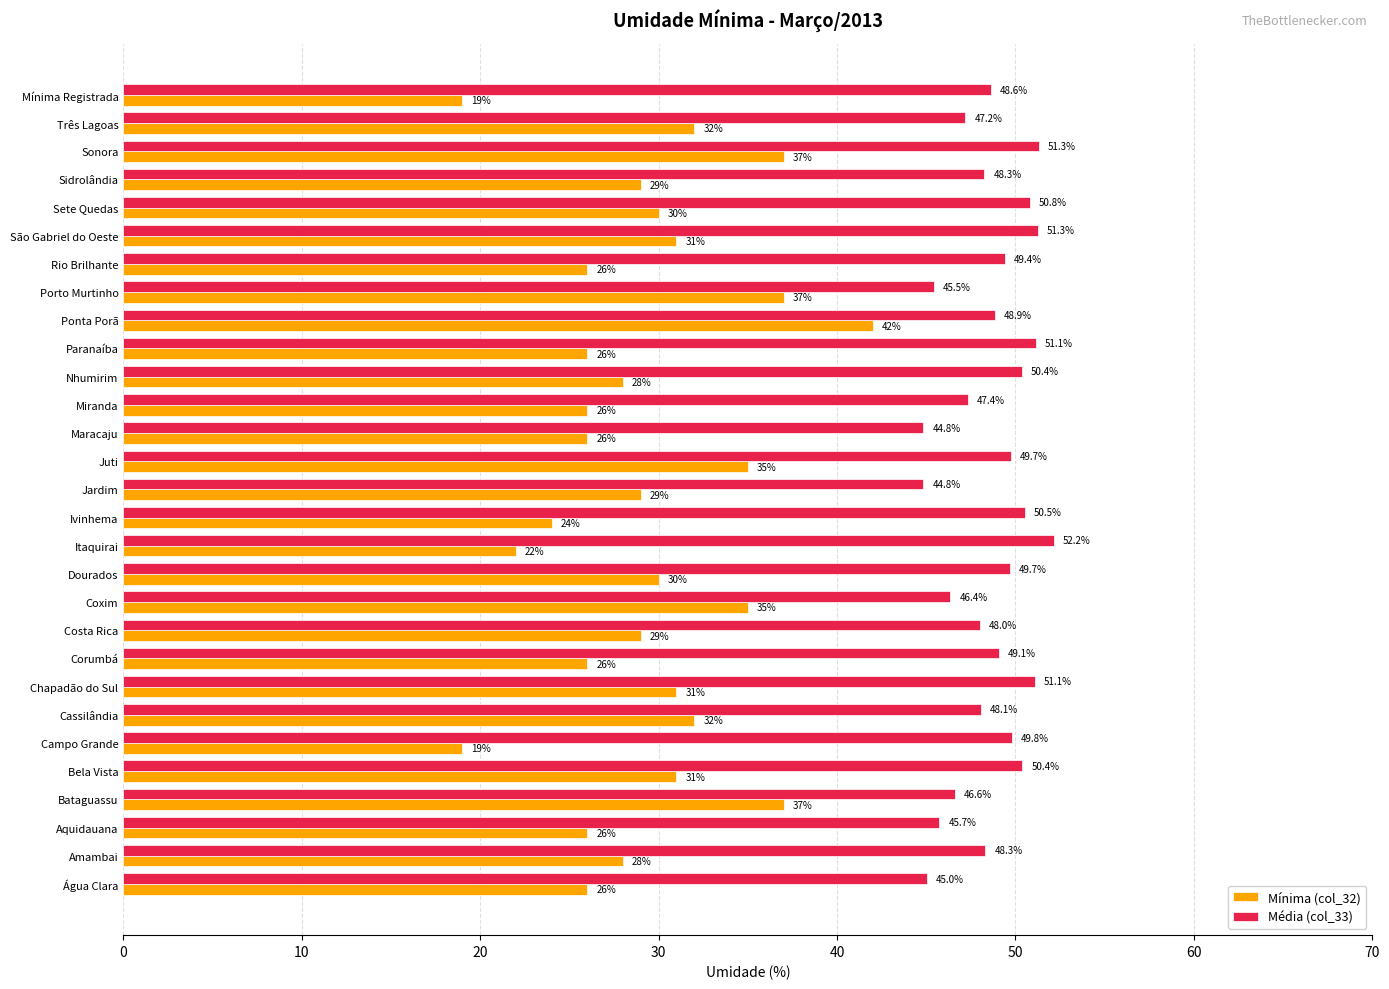

At which label does Média (col_33) reach its peak?

Itaquirai